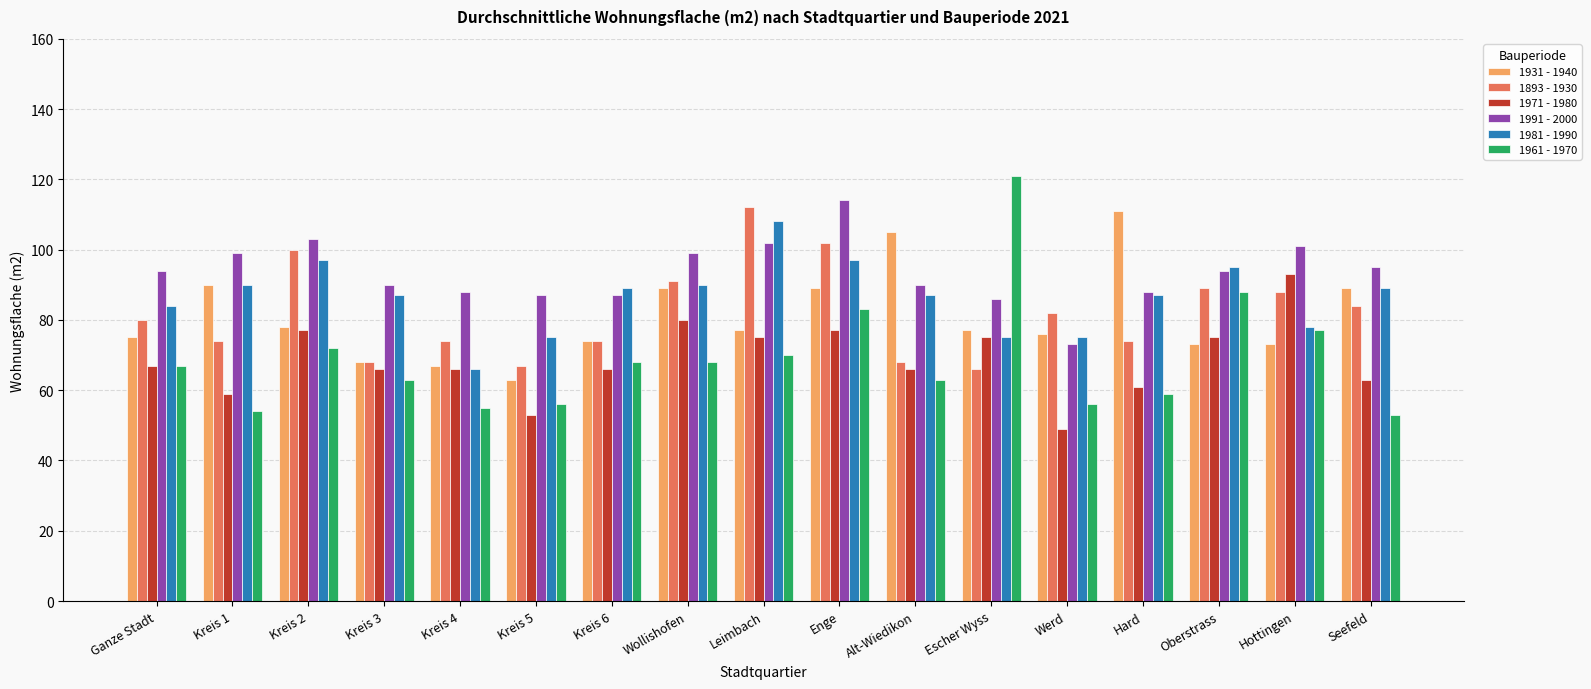

What is the minimum value shown in the chart?

49